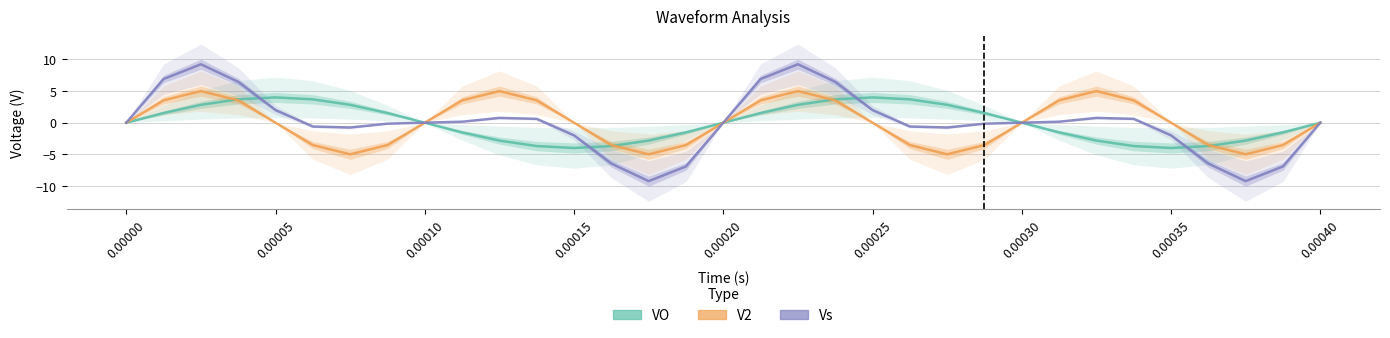

True or false: VO and Vs intersect in this chart.

True